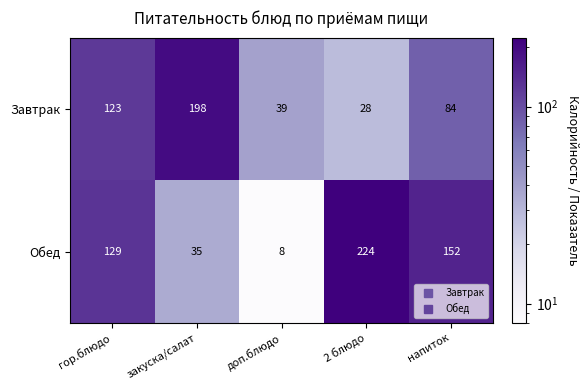

Which series has the largest total across all categories?

Обед